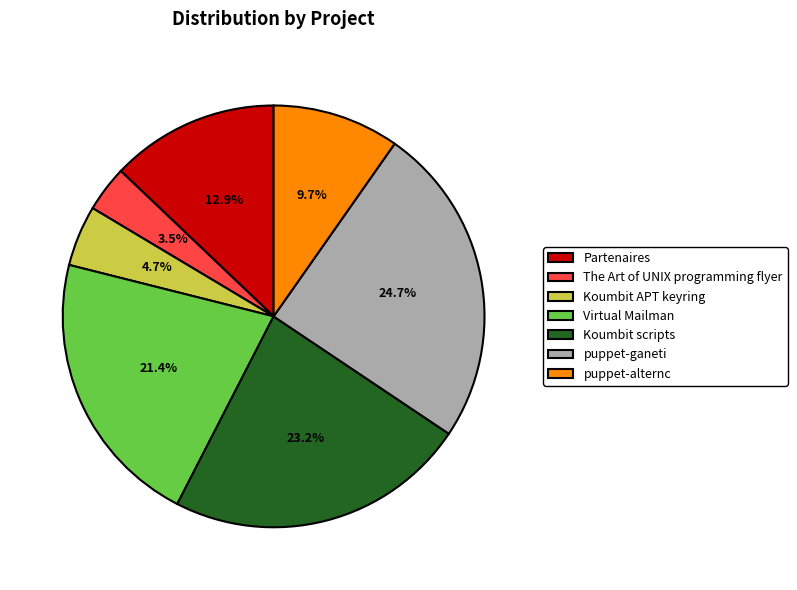

True or false: puppet-alternc accounts for 3% of the total.

False